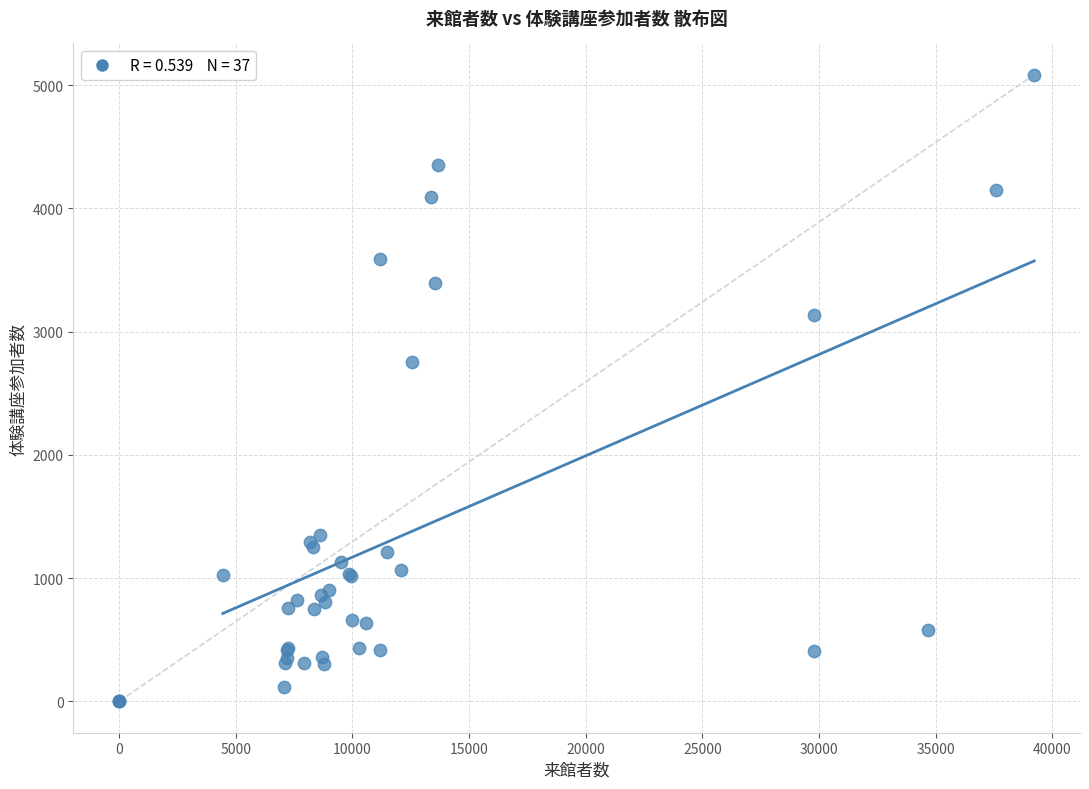

What Y value in the scatter plot is closest to 2542?

2755